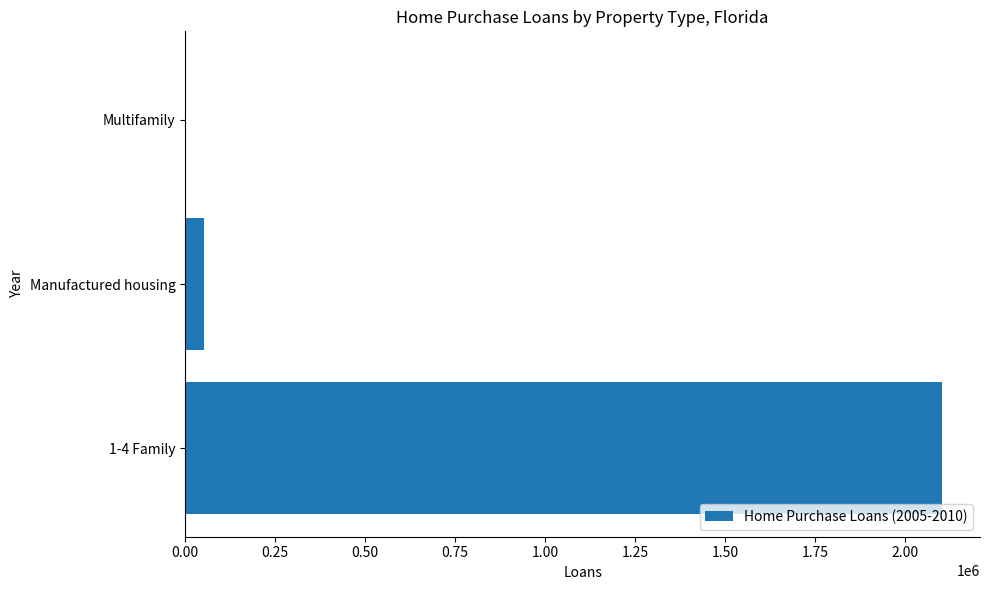

What is the value of the 2nd bar from the left?

52093